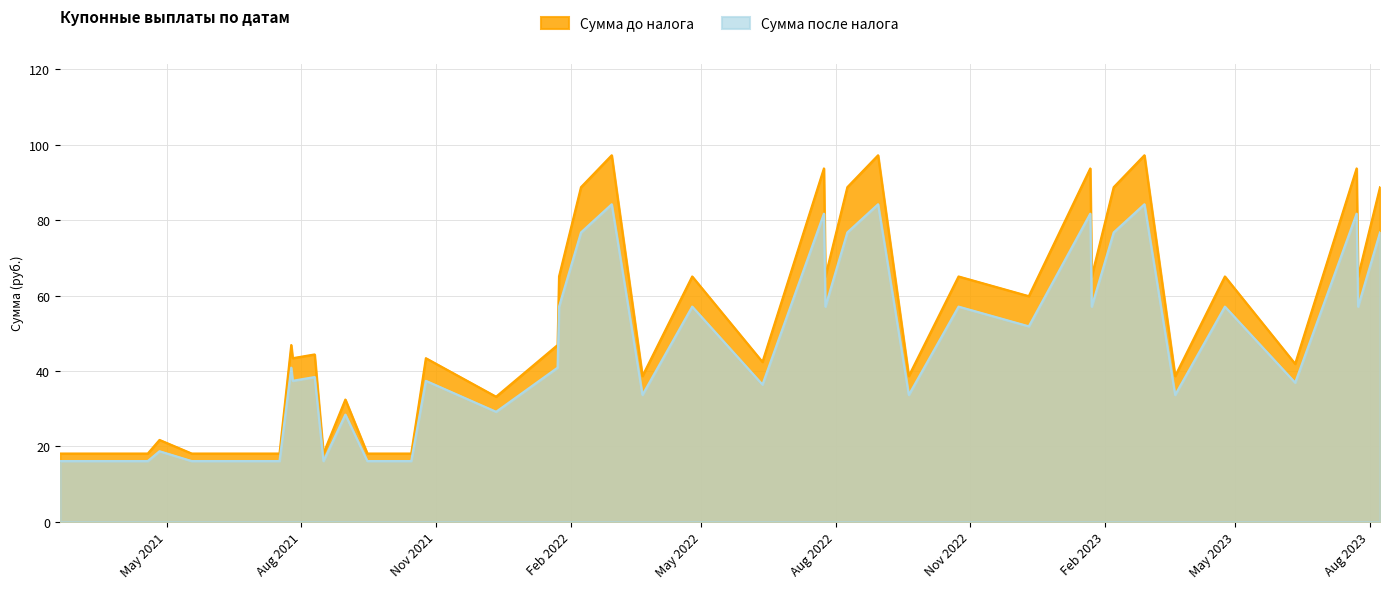

How many interior local valleys does the Сумма после налога series have?

12